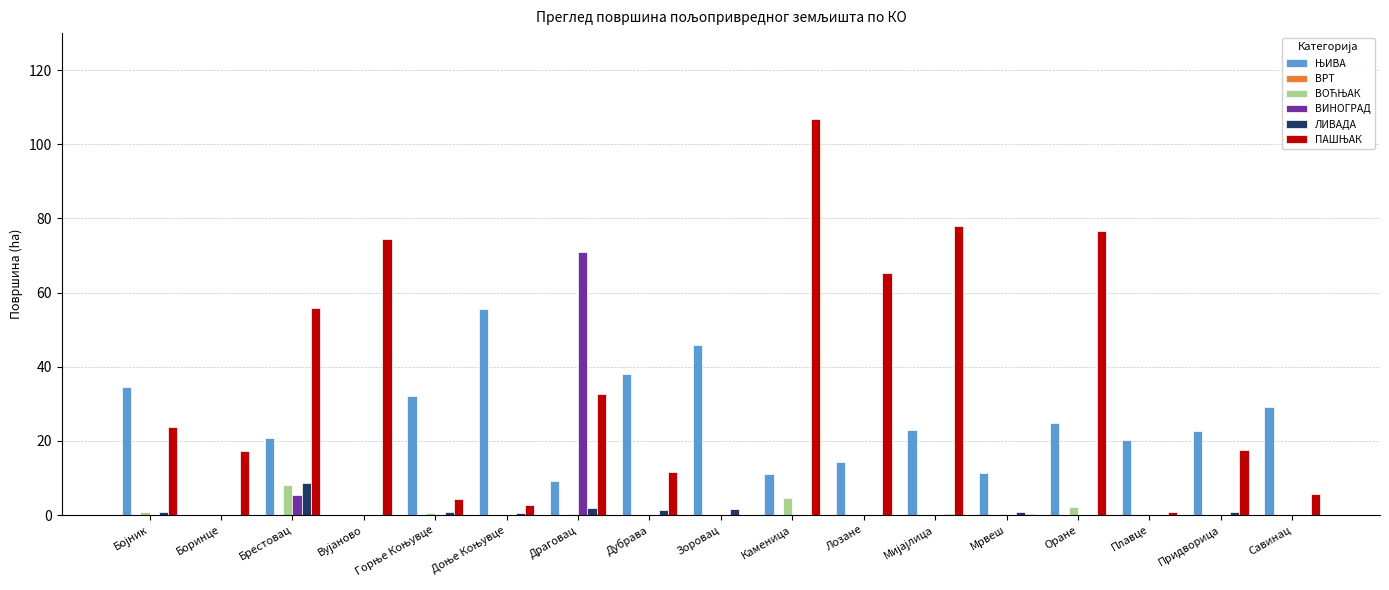

At which category is the sum across all series the highest?

Каменица